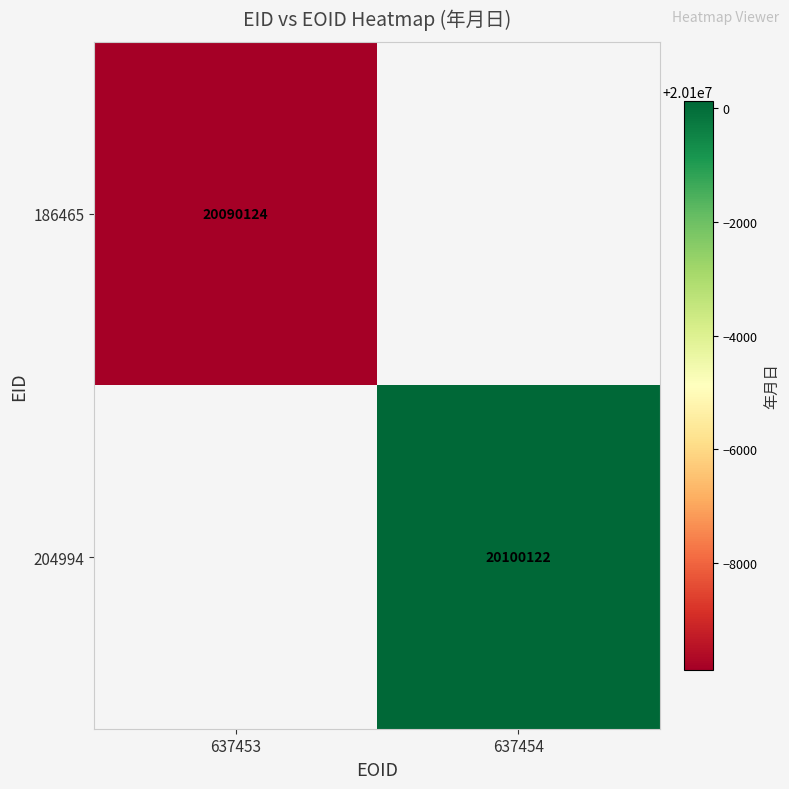

Is it true that 204994 equals 20100122 at 637454?

True